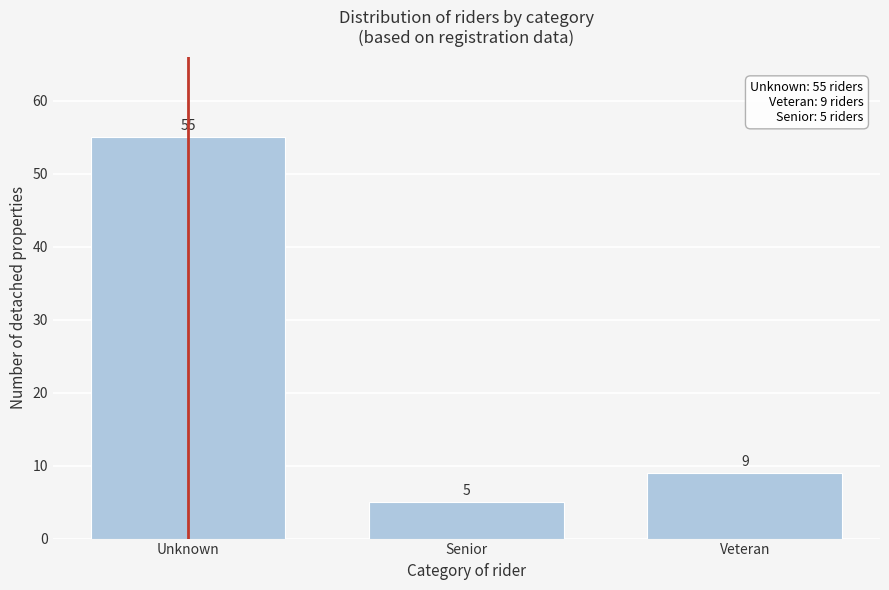

Reading left to right, what are all the values shown in this chart?

Unknown=55	Senior=5	Veteran=9